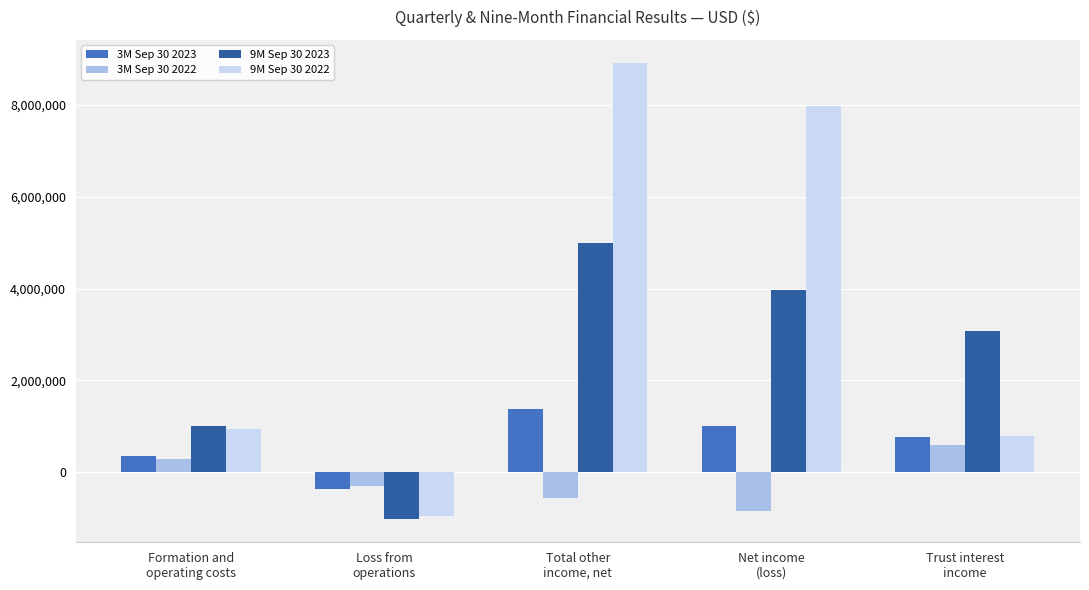

What are all the series names shown in the legend?

3M Sep 30 2023, 3M Sep 30 2022, 9M Sep 30 2023, 9M Sep 30 2022